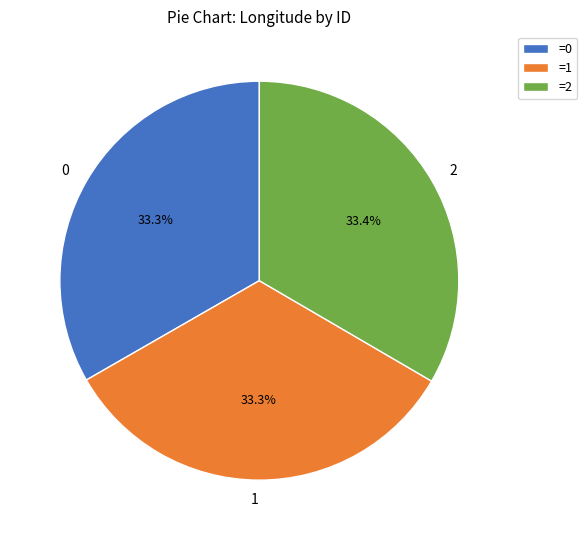

To the nearest percent, what is the combined percentage of 2 and 0?

67%